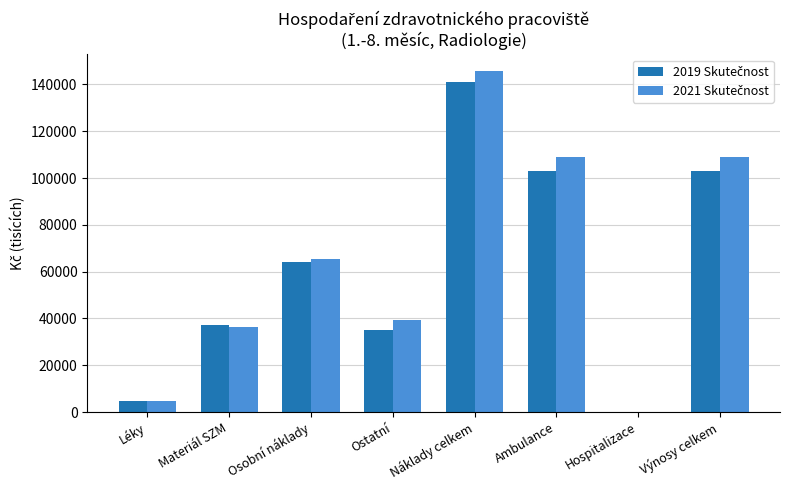

What is the greatest value displayed?

145569.8